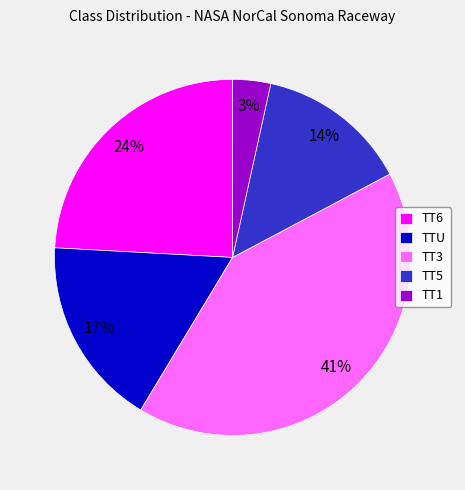

To the nearest percent, what is the difference between the largest and smallest slice percentages?

38%